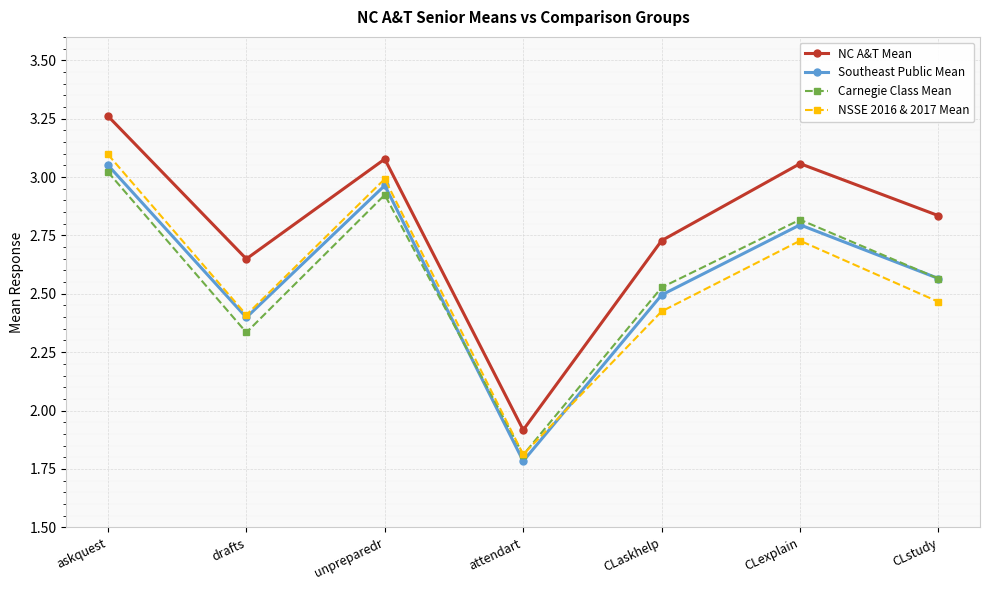

What position from the right is unpreparedr?

5